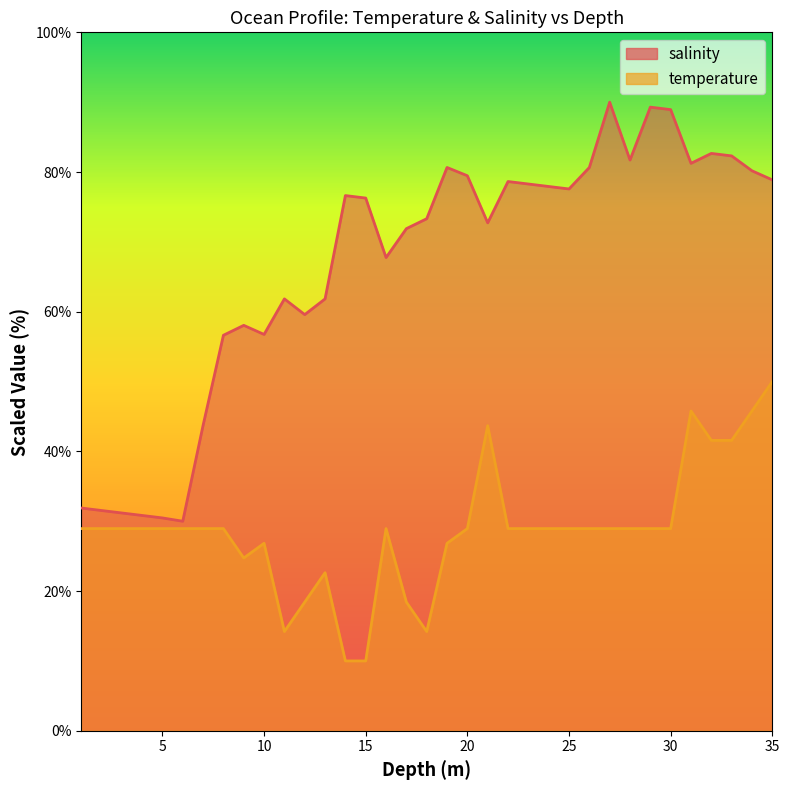

The temperature series shows 27.7 at 35. True or false?

False